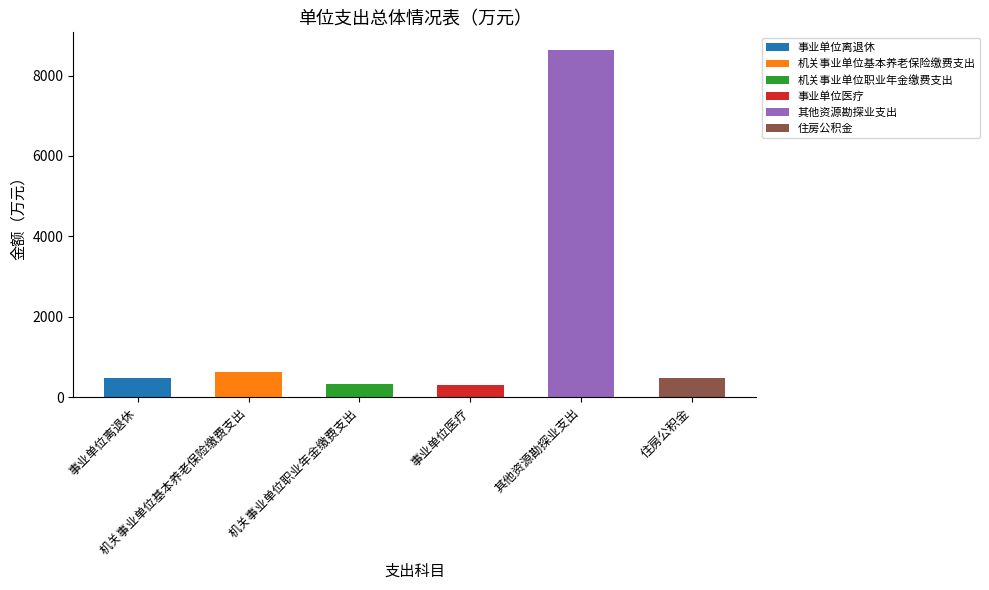

Are the bars grouped side by side (vs. stacked)?

No